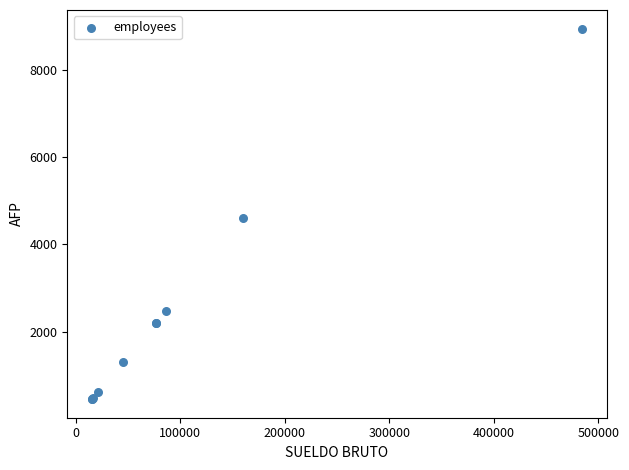

What Y value in the scatter plot is closest to 4700?

4596.6